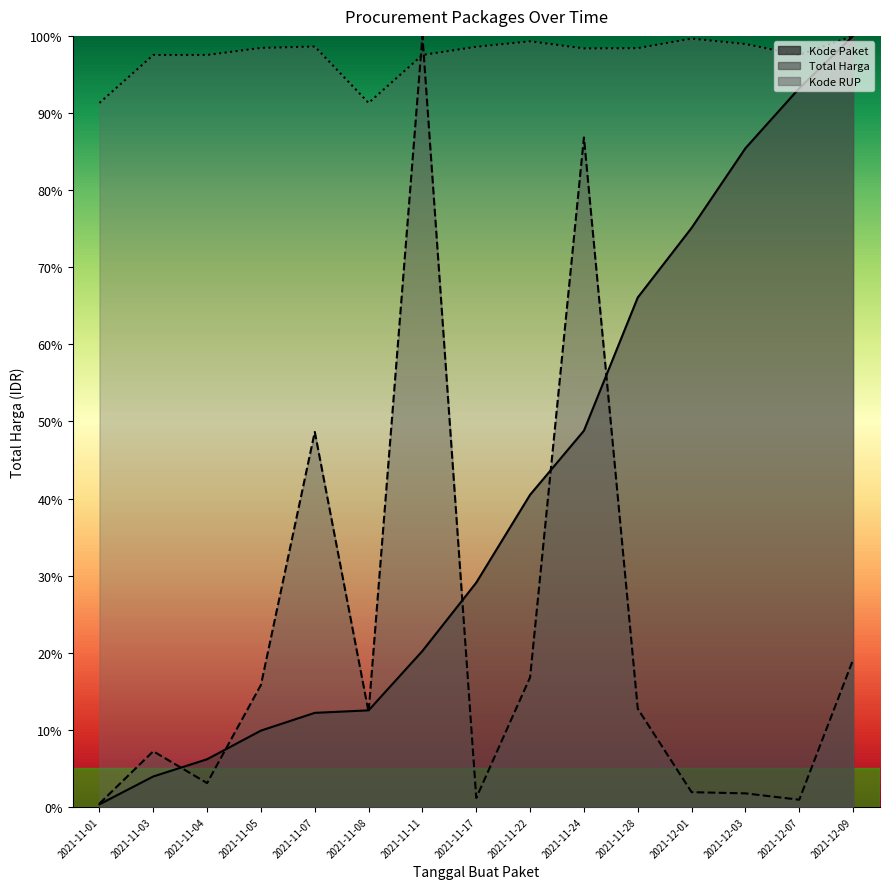

Reading left to right, extract all data points from this chart.

Total Harga: 2021-11-01=0.4	2021-11-03=7.2	2021-11-04=3.1	2021-11-05=15.8	2021-11-07=48.6	2021-11-08=12.3	2021-11-11=100.0	2021-11-17=1.2	2021-11-22=16.8	2021-11-24=86.8	2021-11-28=12.7	2021-12-01=1.9	2021-12-03=1.8	2021-12-07=0.9	2021-12-09=19.1
Kode Paket: 2021-11-01=0.3	2021-11-03=4.0	2021-11-04=6.2	2021-11-05=9.9	2021-11-07=12.2	2021-11-08=12.5	2021-11-11=20.2	2021-11-17=29.1	2021-11-22=40.5	2021-11-24=48.8	2021-11-28=66.1	2021-12-01=75.1	2021-12-03=85.4	2021-12-07=93.2	2021-12-09=100.0
Kode RUP: 2021-11-01=91.3	2021-11-03=97.5	2021-11-04=97.5	2021-11-05=98.4	2021-11-07=98.6	2021-11-08=91.3	2021-11-11=97.5	2021-11-17=98.6	2021-11-22=99.3	2021-11-24=98.4	2021-11-28=98.4	2021-12-01=99.7	2021-12-03=98.9	2021-12-07=97.5	2021-12-09=100.0